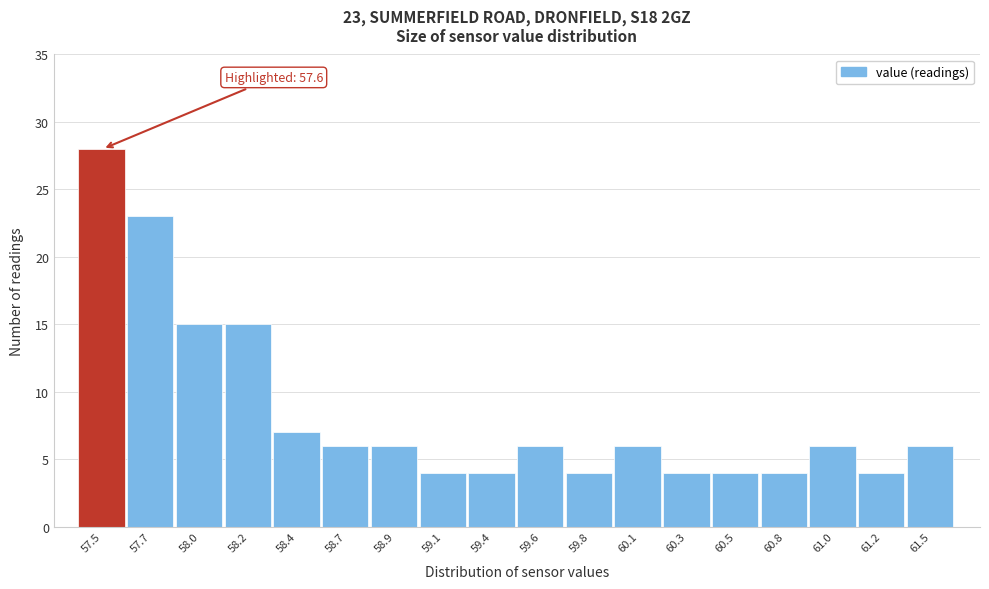

Reading left to right, list all the values displayed in this chart.

28	23	15	15	7	6	6	4	4	6	4	6	4	4	4	6	4	6